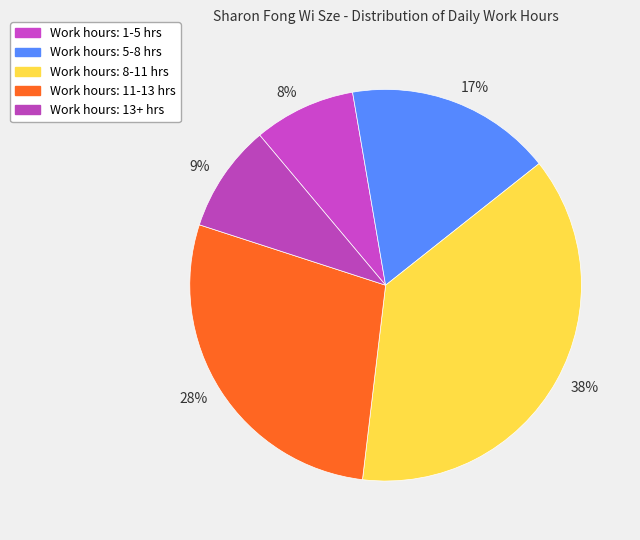

Is there a majority slice in this chart?

No